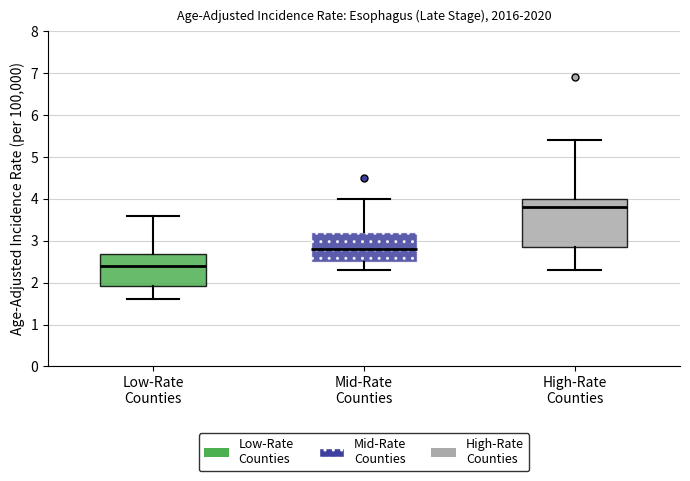

Which box has the lowest median line?

Low-Rate Counties